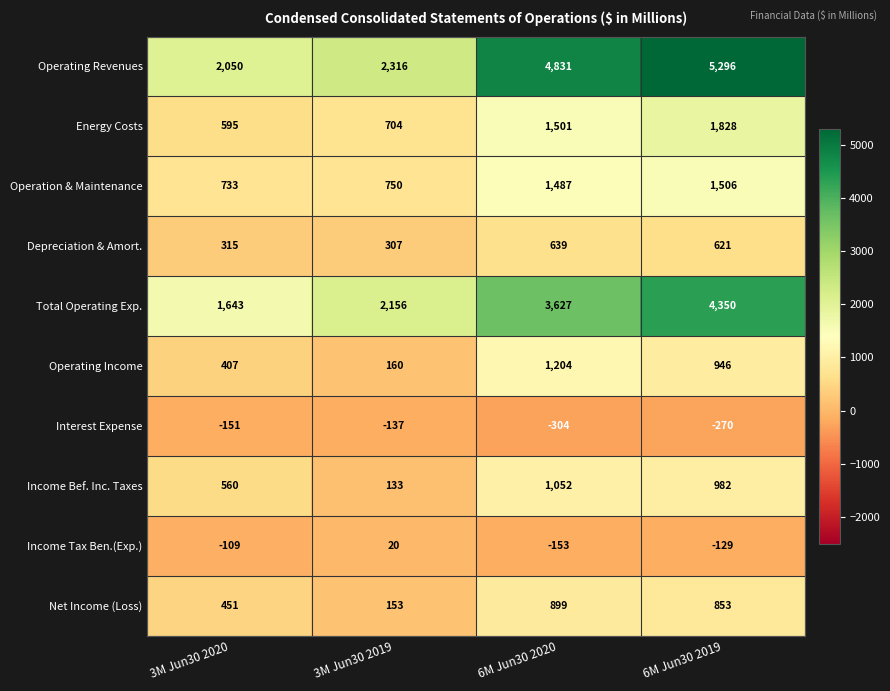

Where is Operation & Maintenance nearest to the value 1119?

6M Jun30 2020